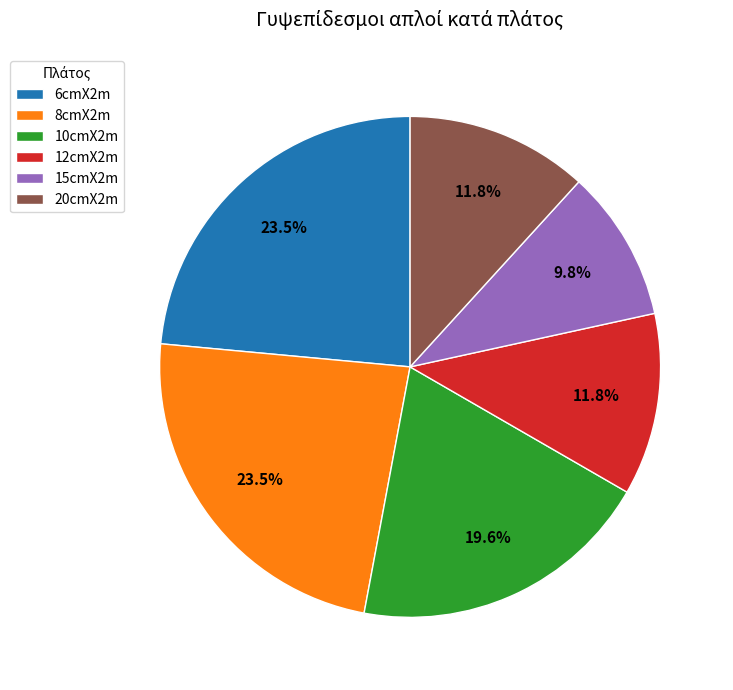

Combined, what portion of the pie is 15cmX2m and 12cmX2m?

21.6%